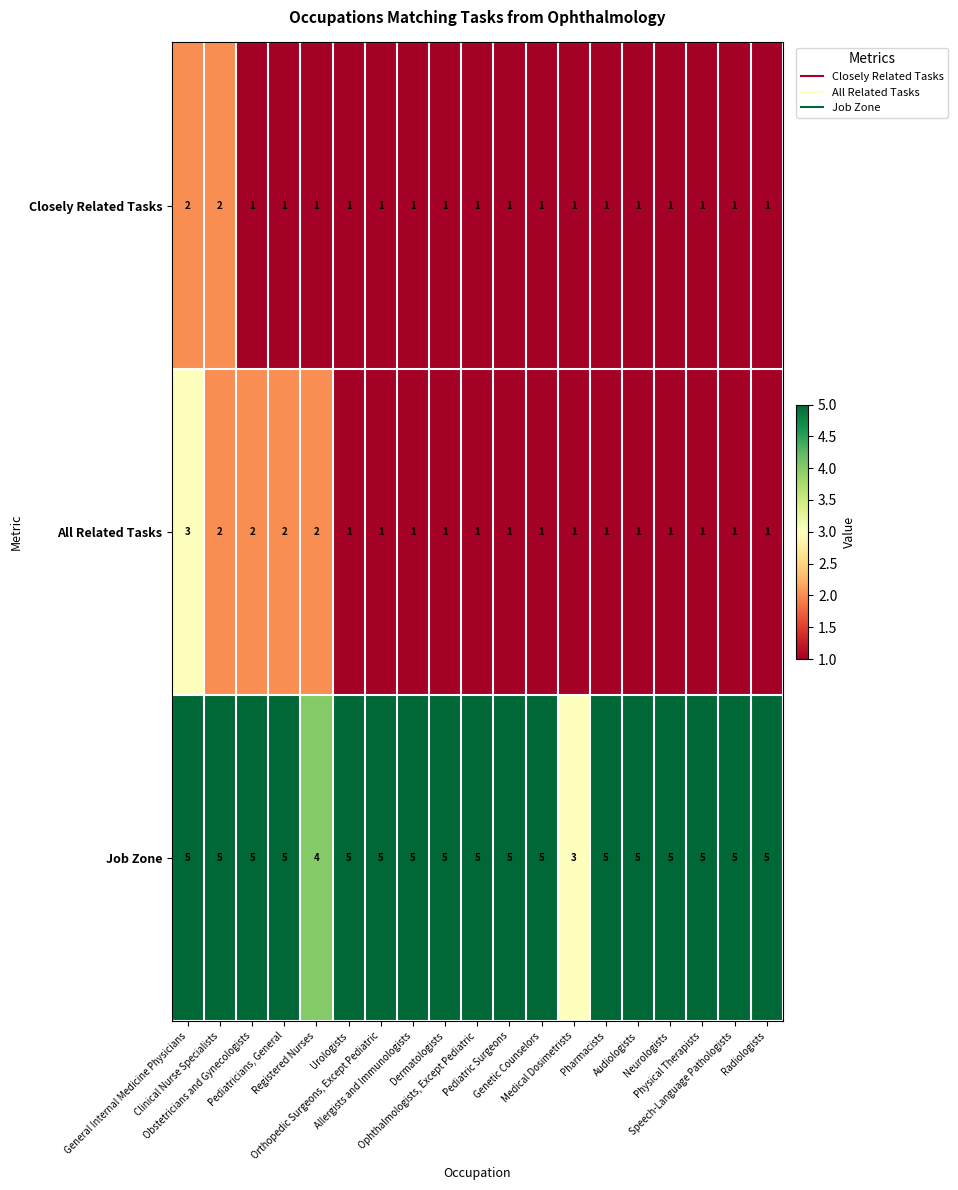

What is the sum of all Closely Related Tasks values?

21